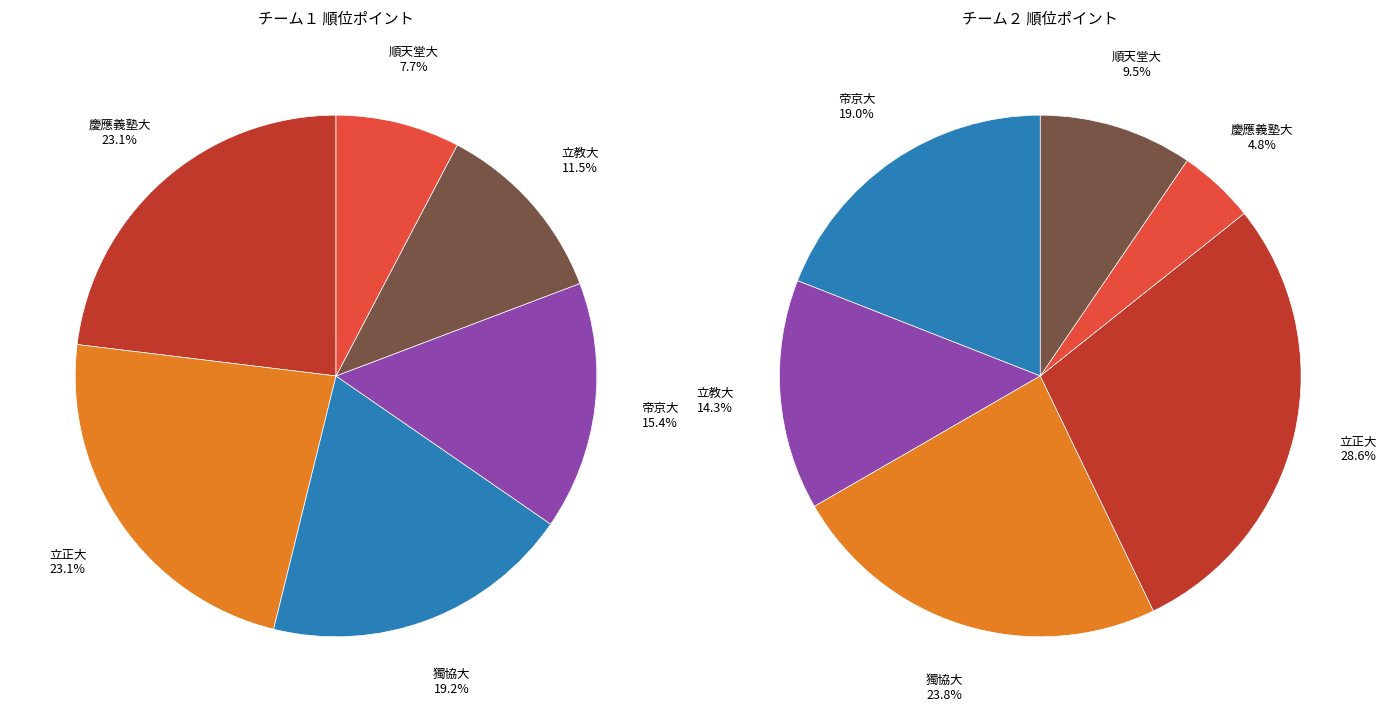

Count the number of slices in the pie.

6